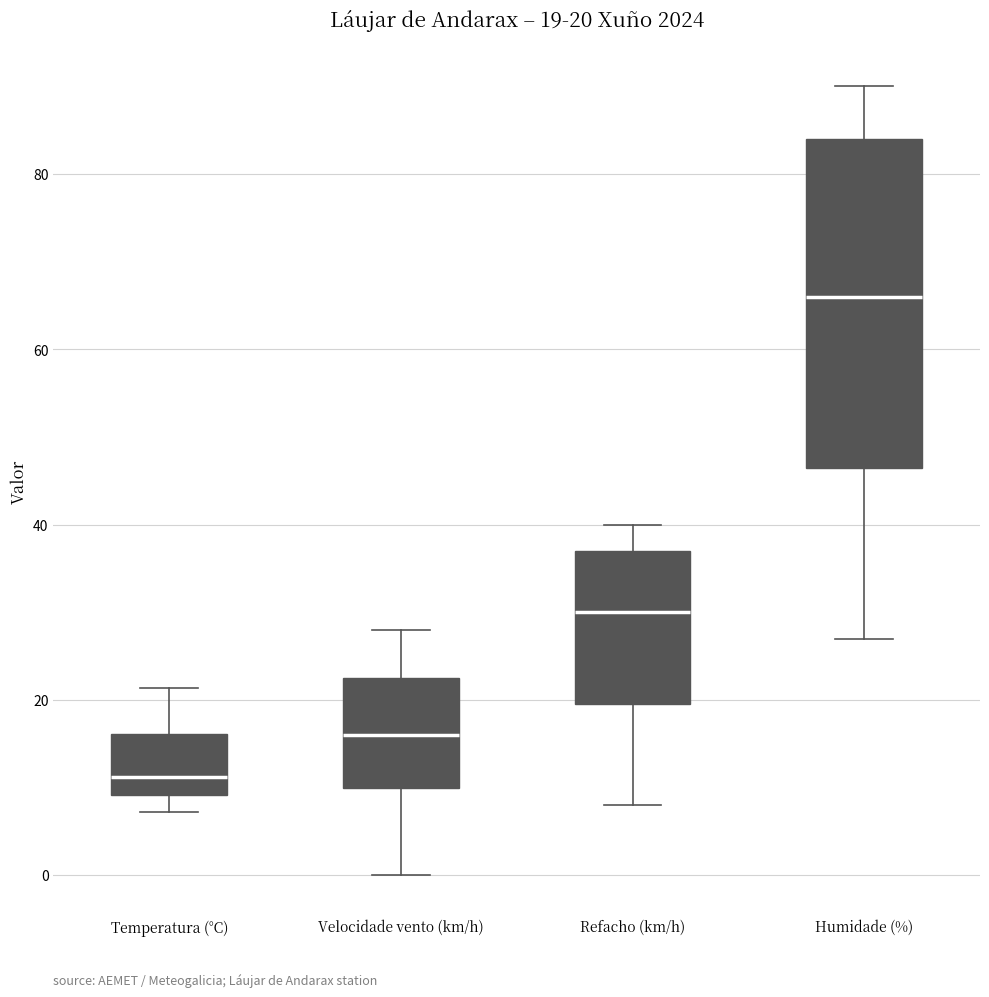

Which box's median line is the highest?

Humidade (%)